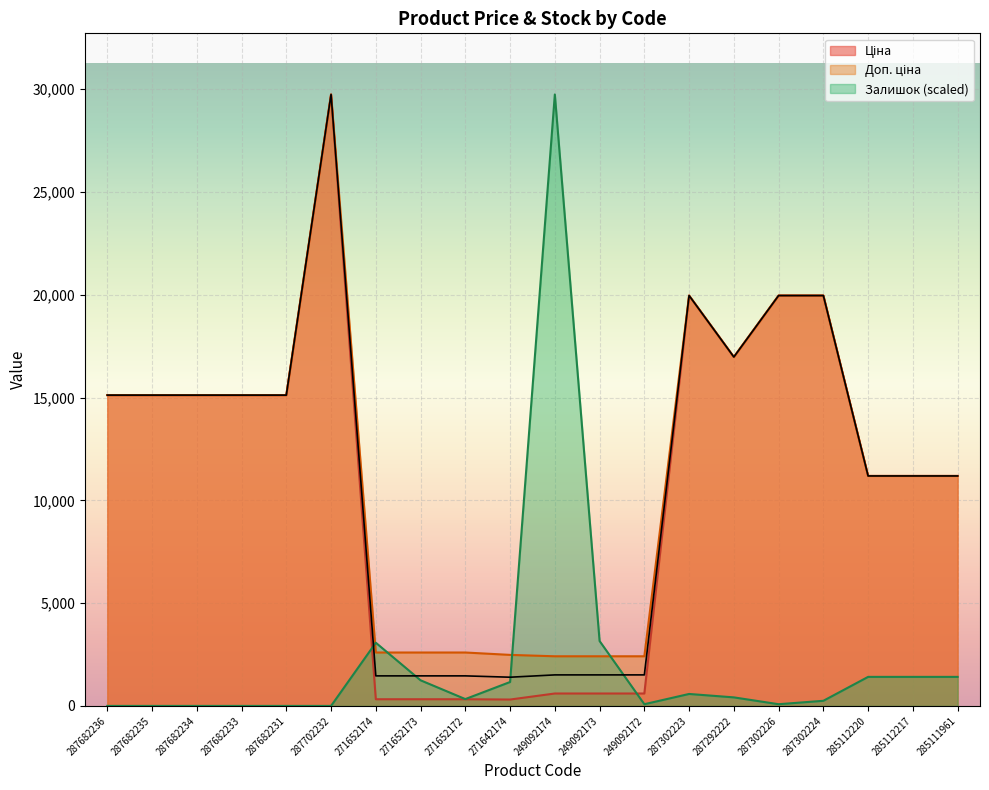

List the series in order of their peak value, highest first.

Ціна, Доп. ціна, Залишок